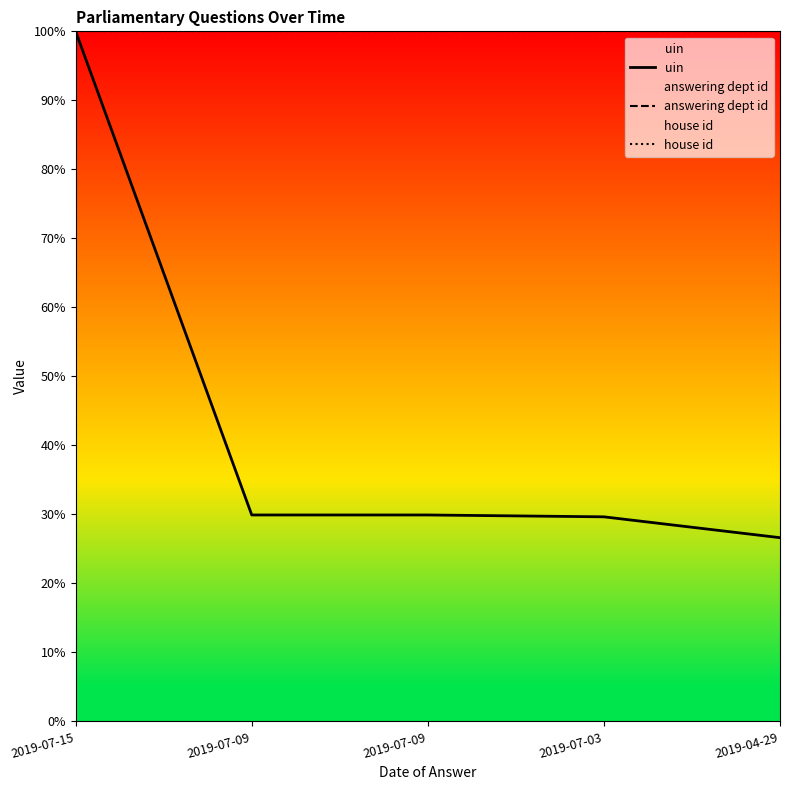

At which category does uin reach its first local peak?

2019-07-09